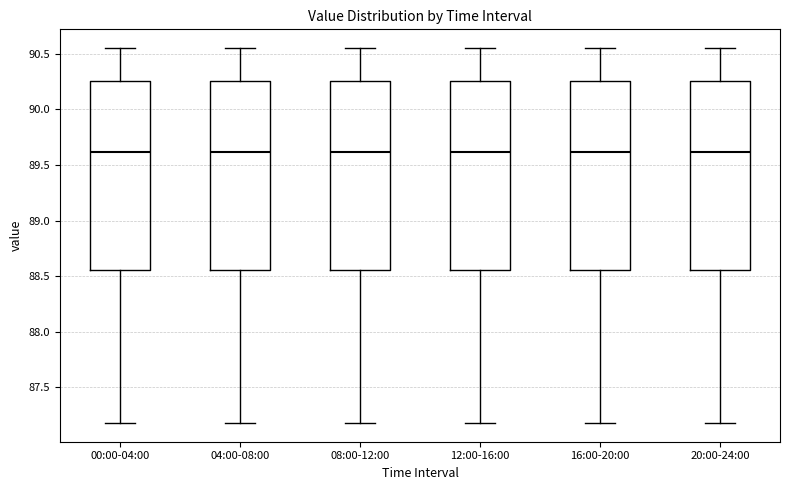

Where is the lower edge of the box for 08:00-12:00 on the y-axis? The values are not printed on the chart, so give them approximately, as read against the axis.

88.55